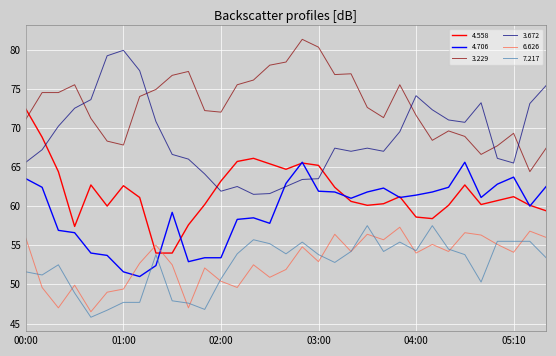

How many intersections are there between 6.626 and 4.706?

2